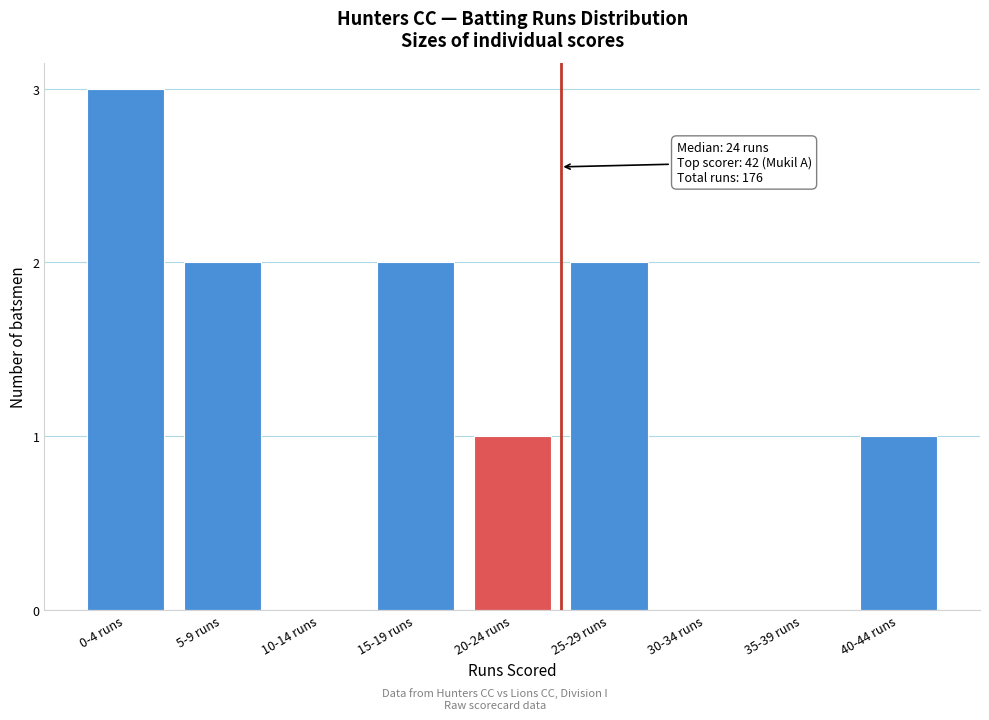

Reading left to right, transcribe all the data shown in this chart.

0-4 runs=3	5-9 runs=2	10-14 runs=0	15-19 runs=2	20-24 runs=1	25-29 runs=2	30-34 runs=0	35-39 runs=0	40-44 runs=1